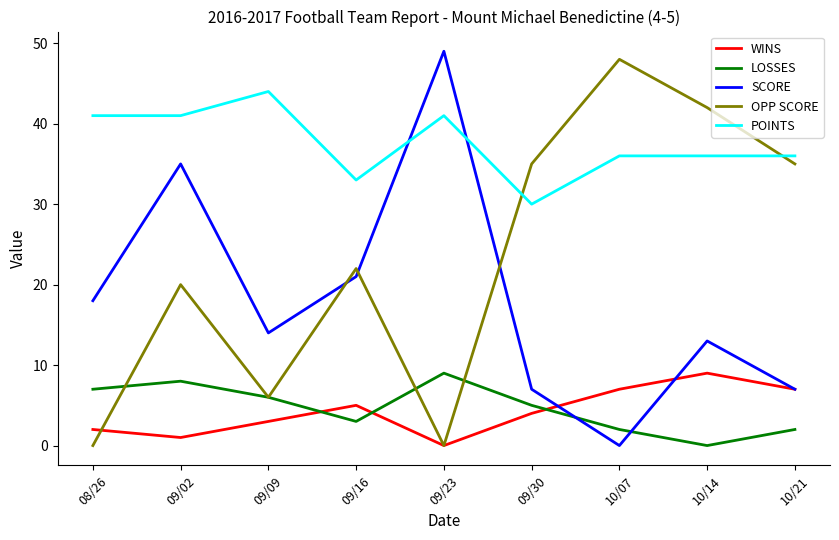

The value of LOSSES at 09/23 is 9. True or false?

True